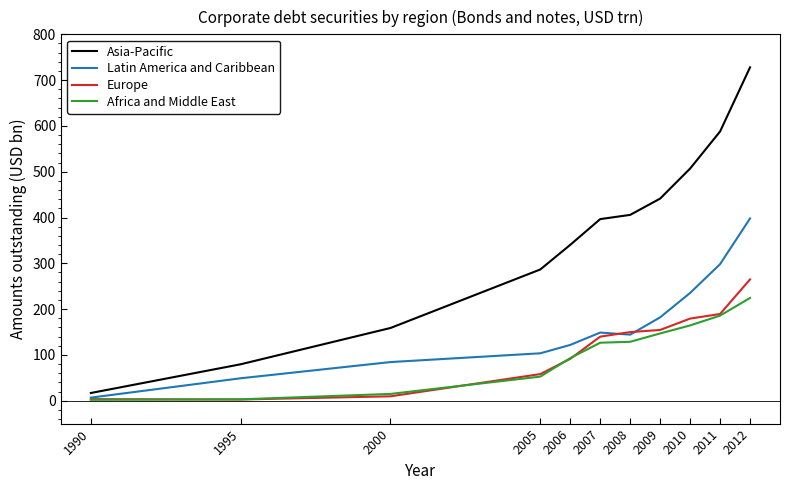

What is the total value across all series at 2007?

811.8